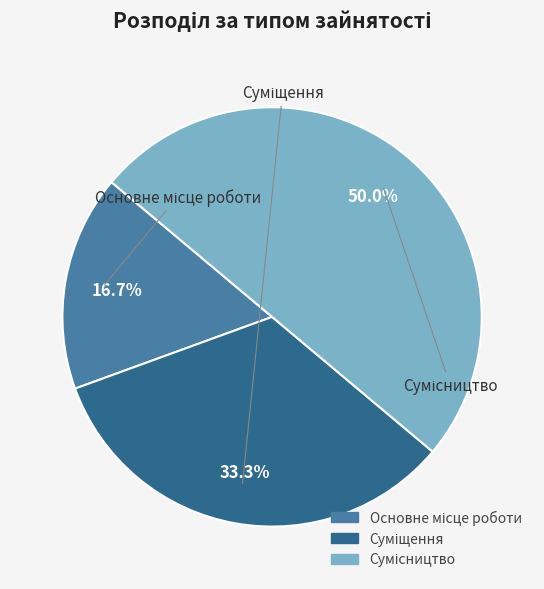

Is there any slice that represents more than half of the pie?

No